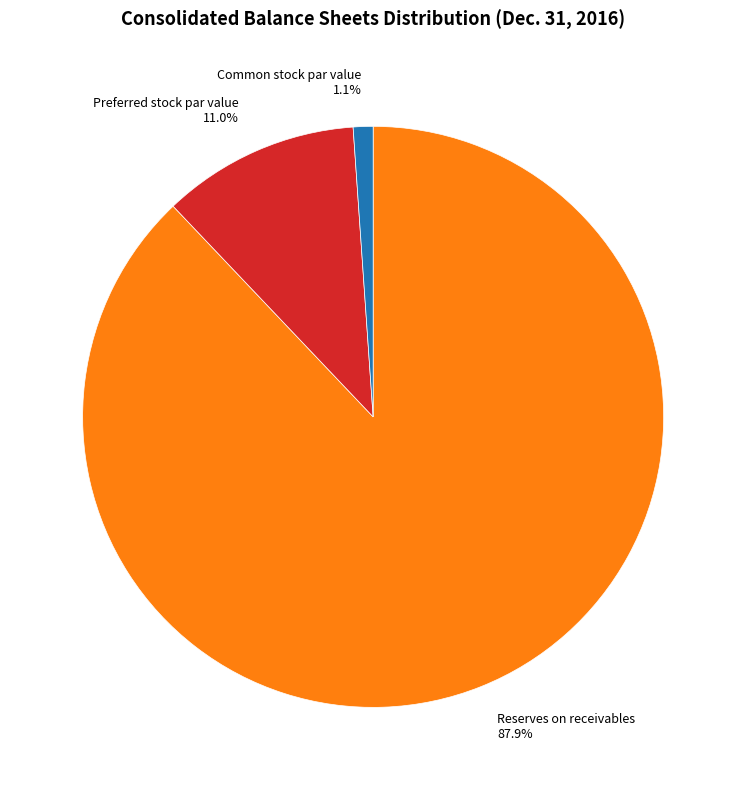

To the nearest percent, what percentage of the pie is Common stock par value?

1%